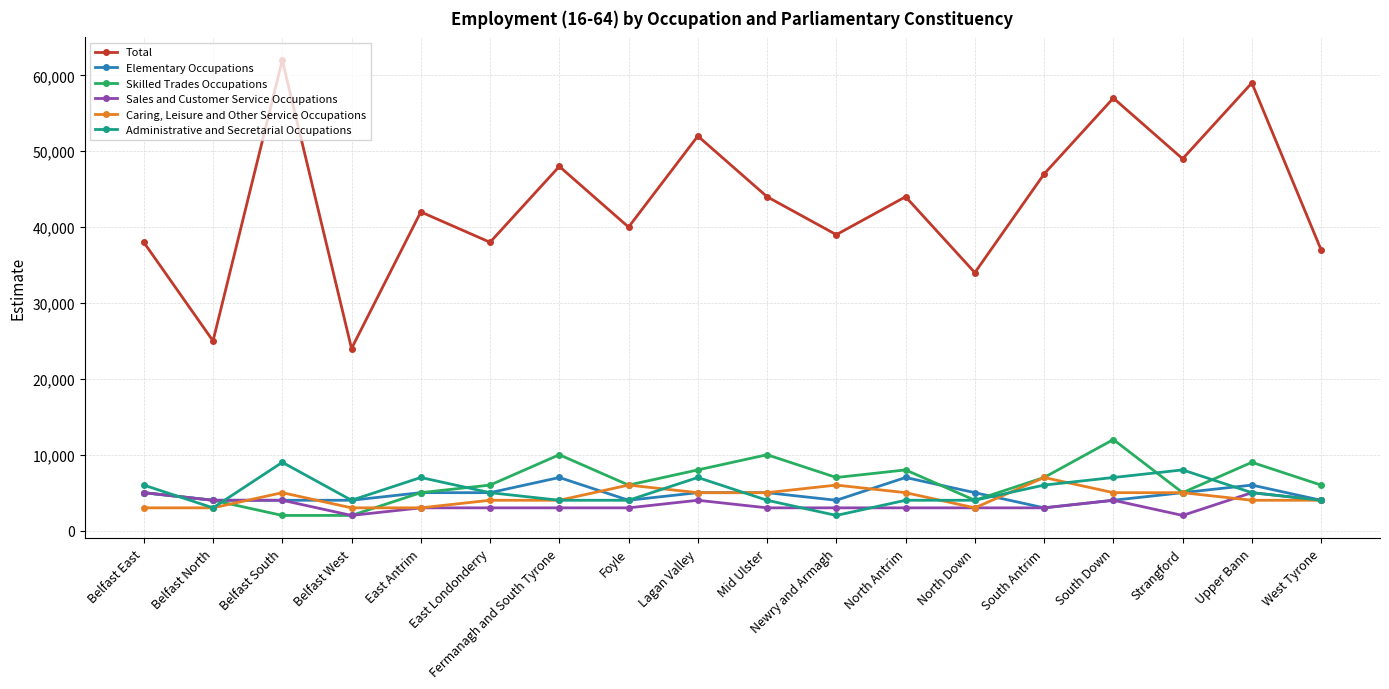

True or false: Total and Sales and Customer Service Occupations intersect in this chart.

False